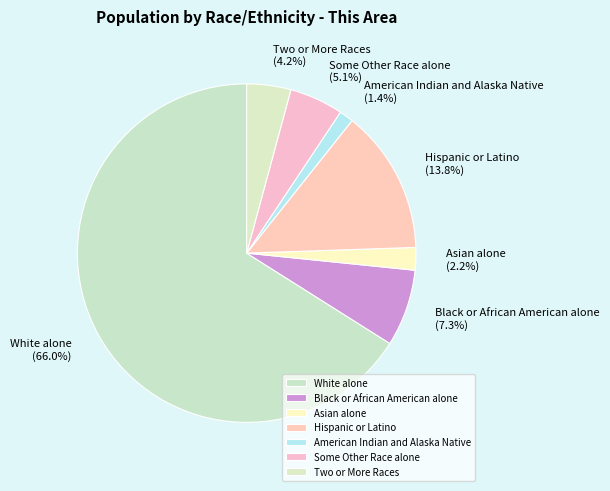

How much of the chart is everything except American Indian and Alaska Native?

98.6%